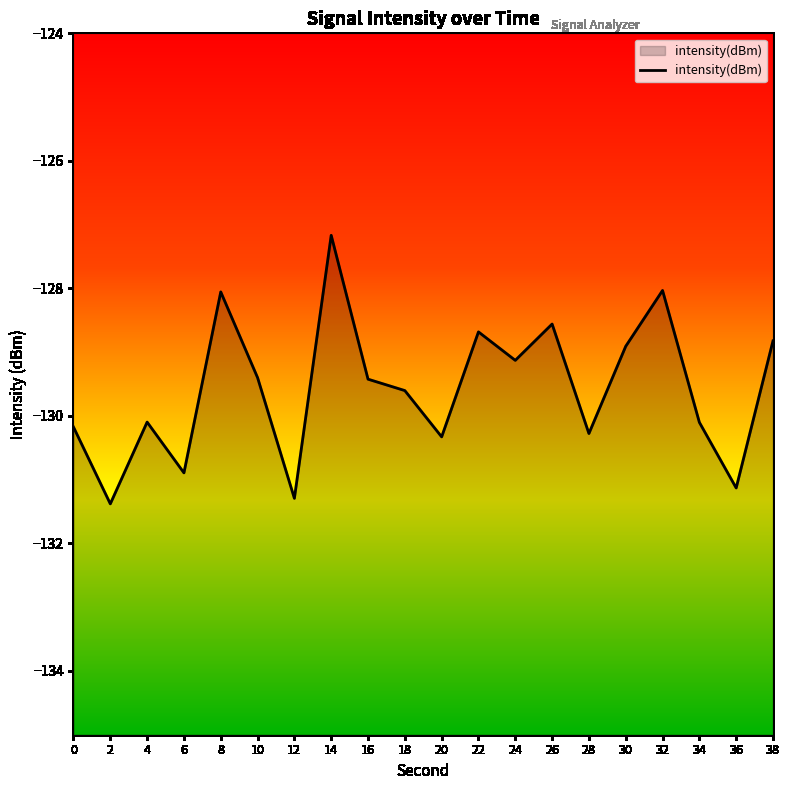

Which label corresponds to the largest value in the chart?

14